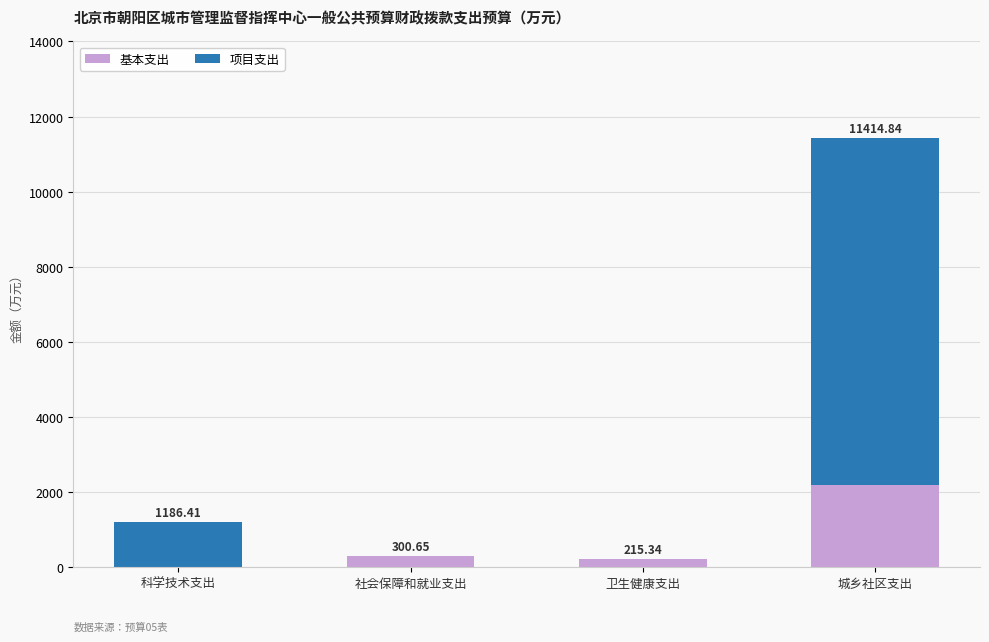

What is the sum of the 基本支出 values at 科学技术支出 and 社会保障和就业支出?

300.4